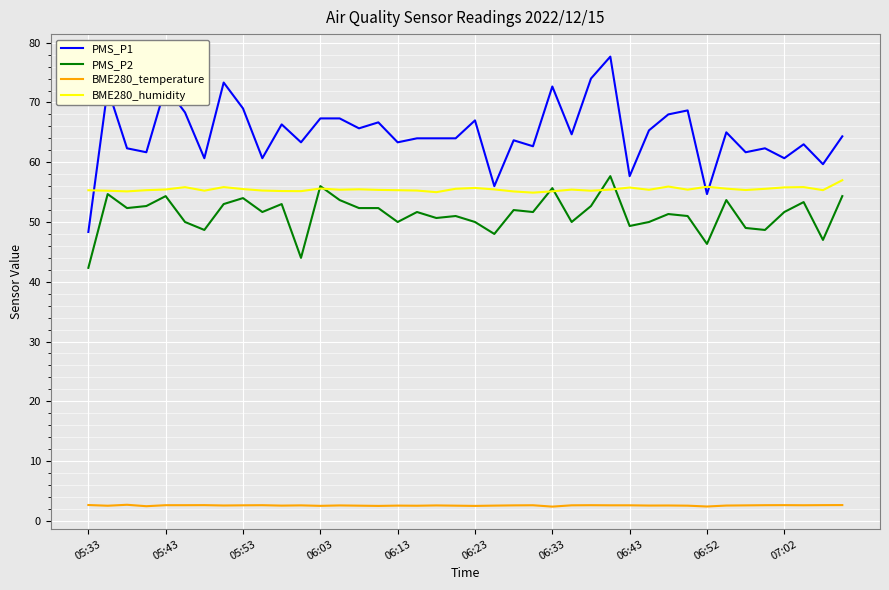

What is the maximum value for BME280_temperature?

2.7